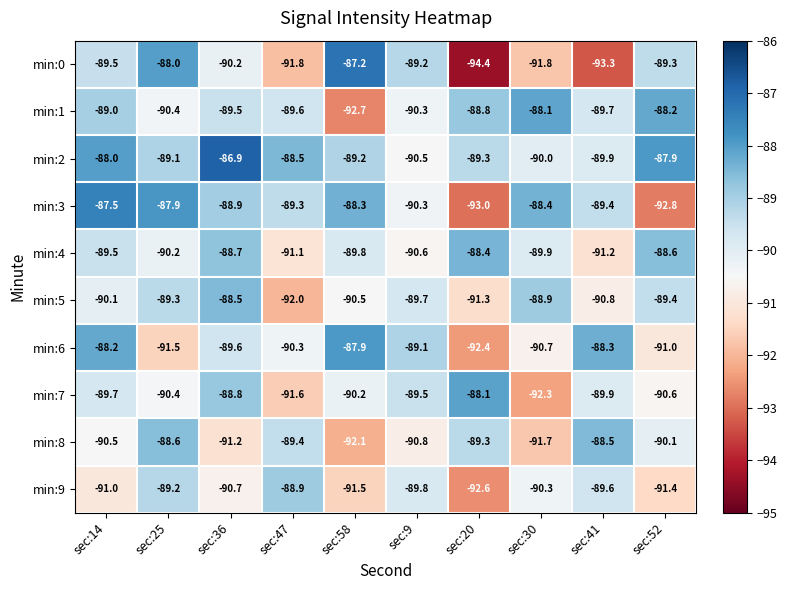

What is the difference between the min:2 values at sec:30 and sec:58?

0.8